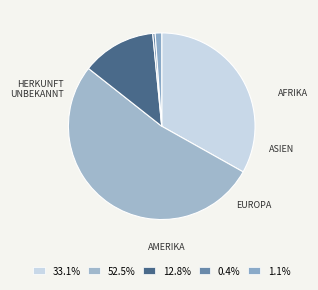

Count the number of slices in the pie.

5